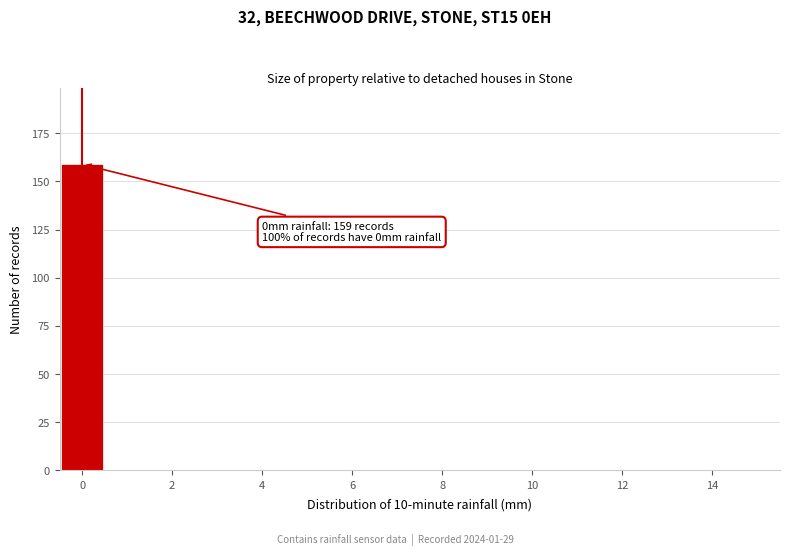

Over which range of the x-axis is the bar tallest?

-0.5 to 0.5